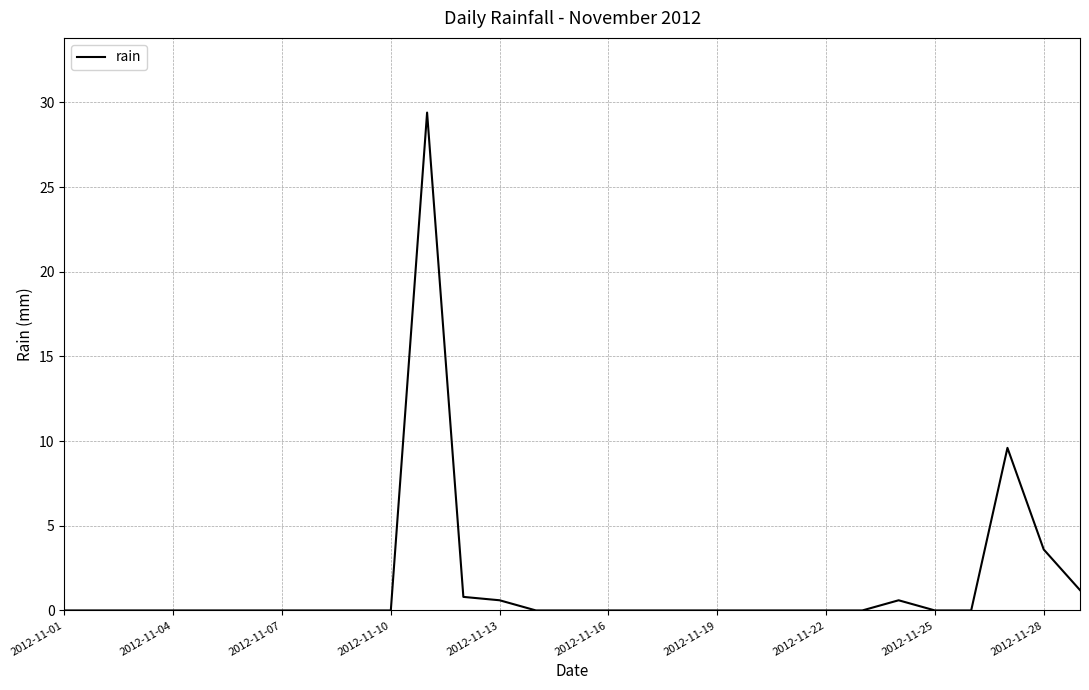

What is the maximum value shown in the chart?

29.4